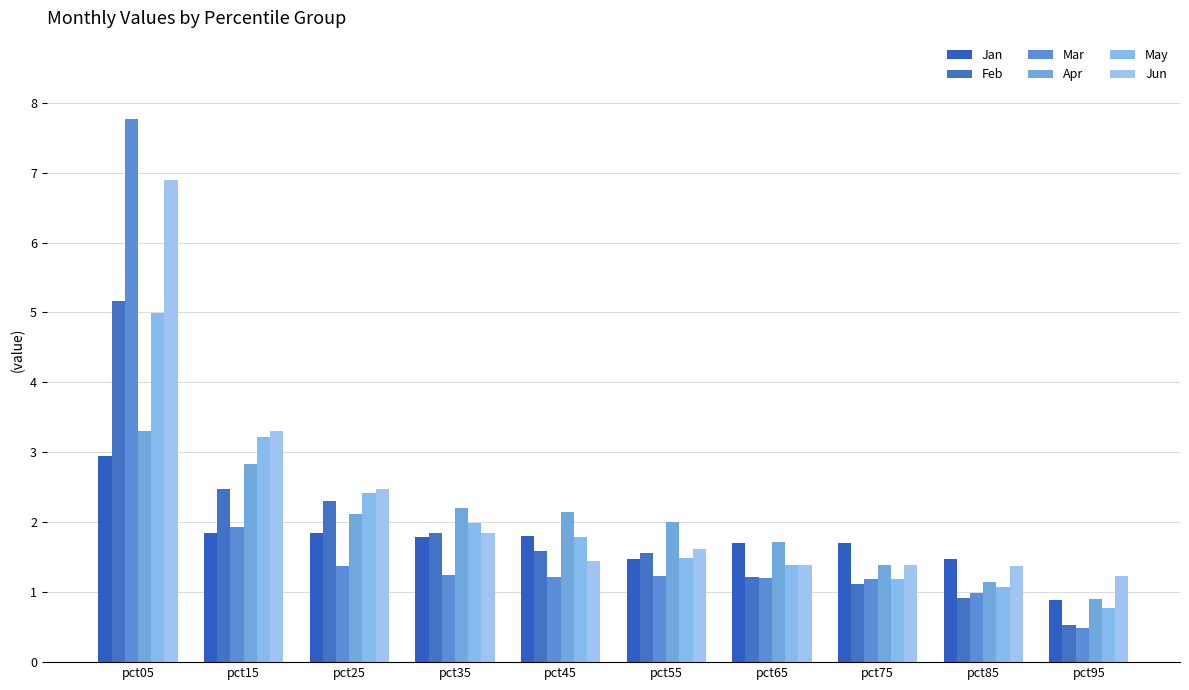

At which label is Feb closest to 2?

pct35